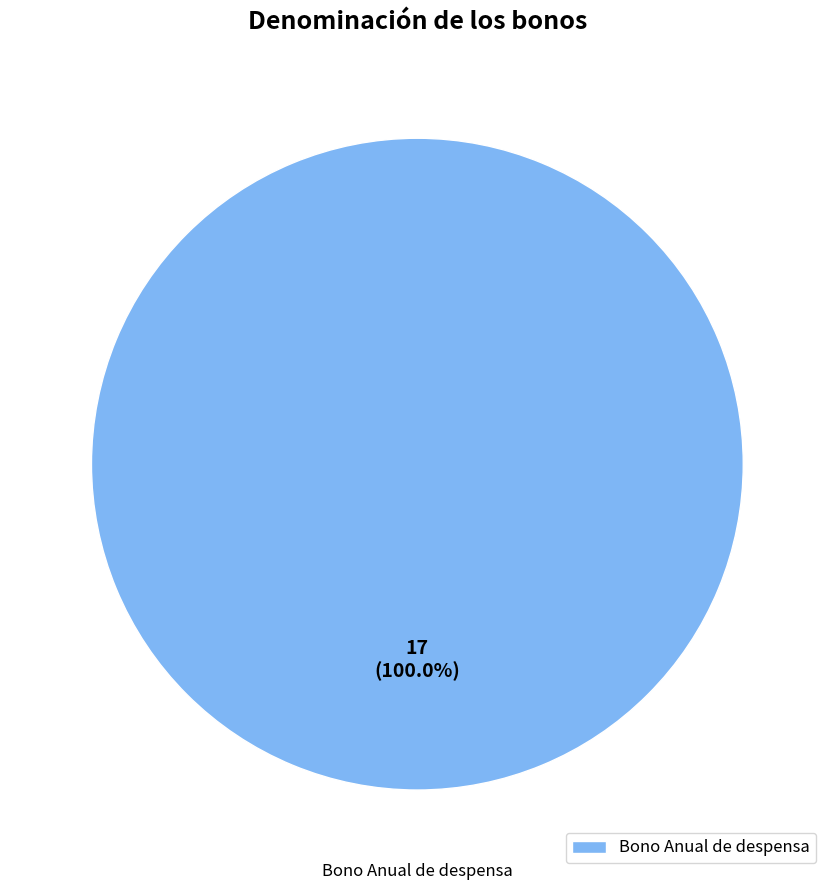

How many segments does this pie chart have?

1